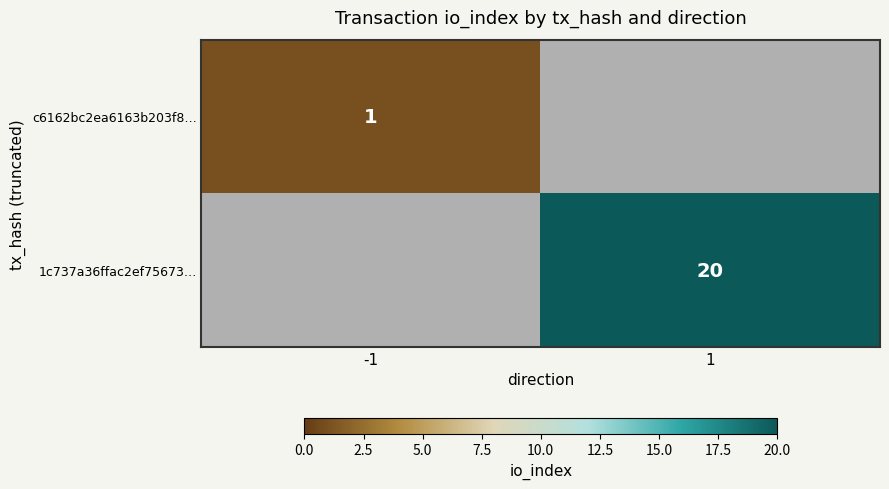

The 1c737a36ffac2ef75673… series shows 33 at 1. True or false?

False